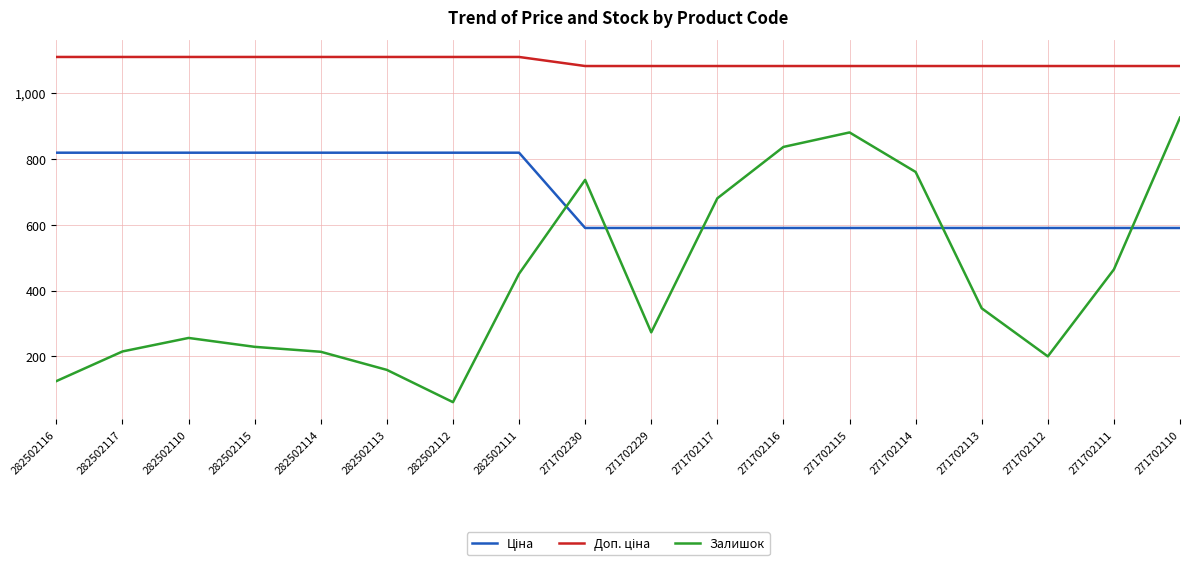

Which category has the lowest value across all series?

282502112